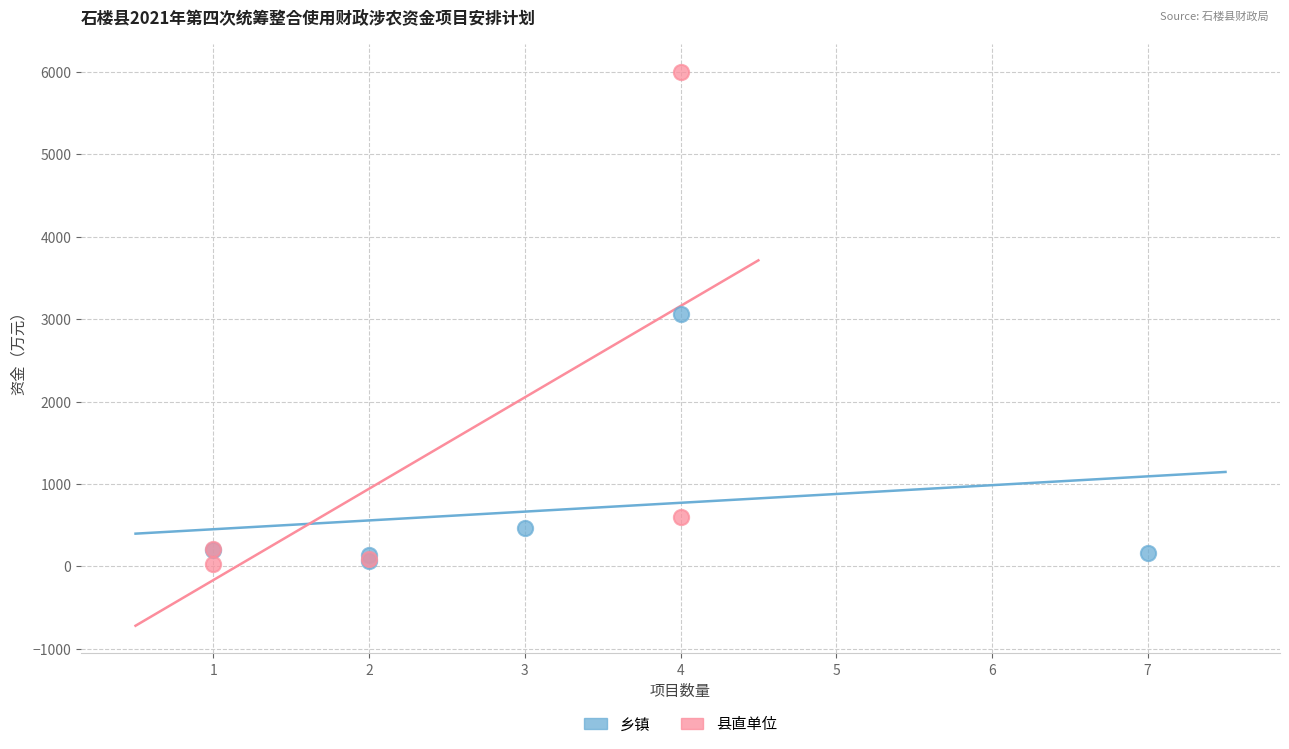

Which series reaches the maximum Y coordinate?

县直单位